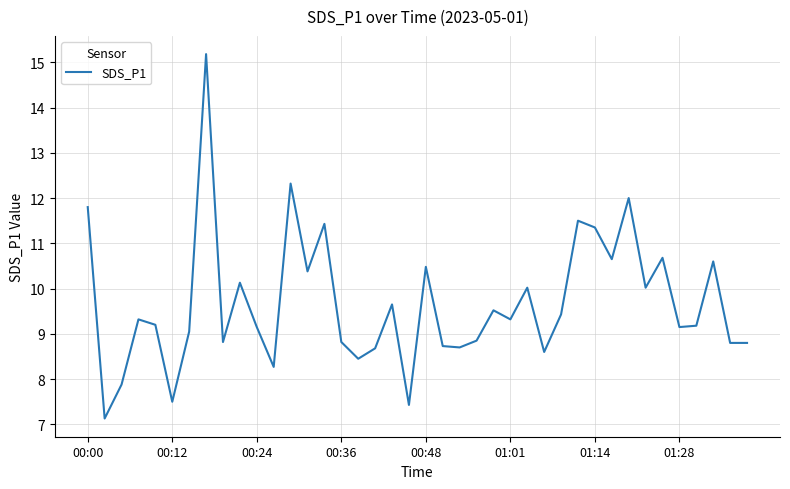

How many values are below 9?

15